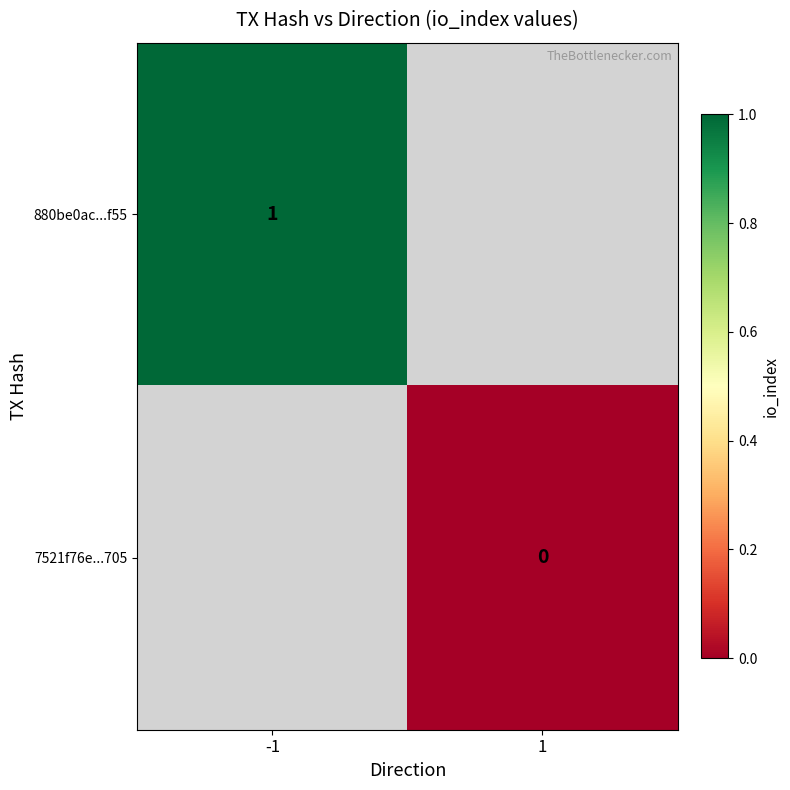

The value of 880be0ac...f55 at -1 is 1. True or false?

True